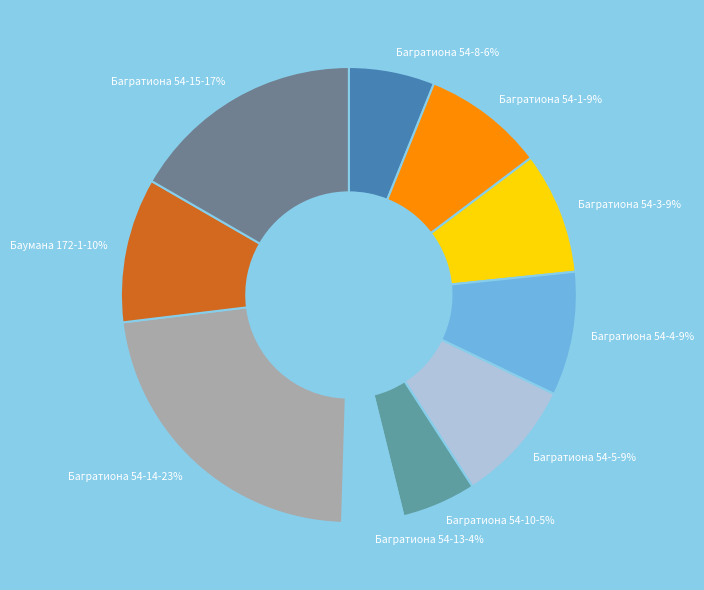

What is the smallest slice in the pie chart?

Багратиона 54-13